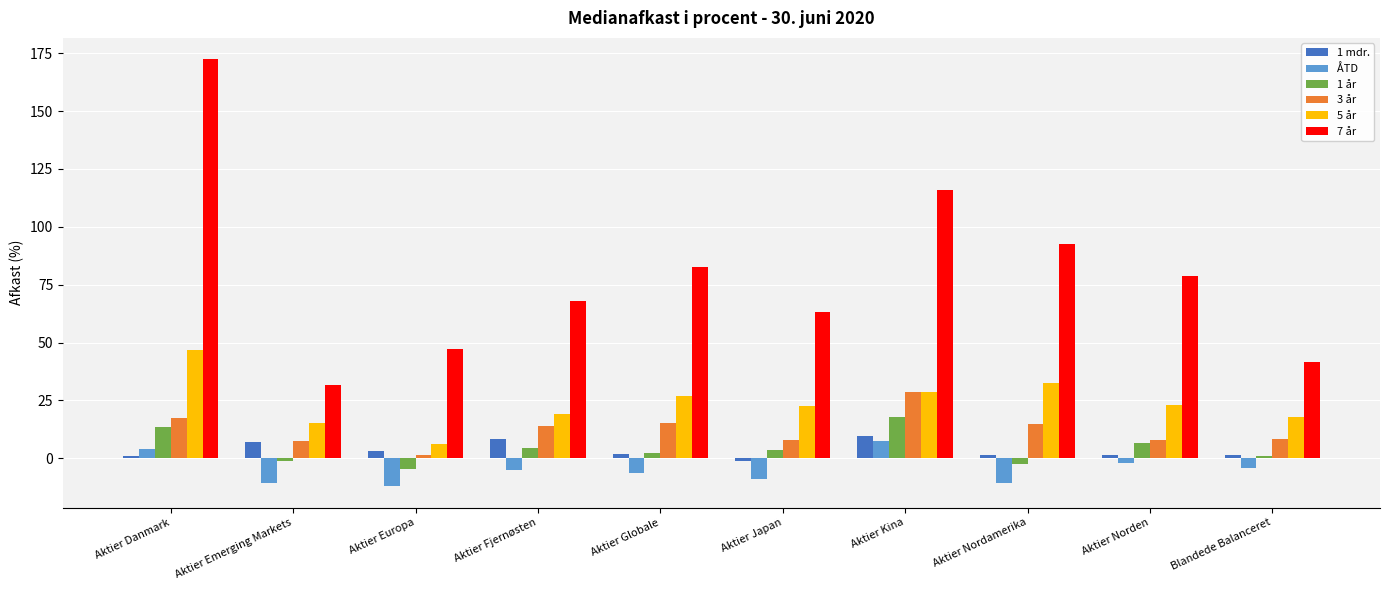

Which series changed the most between Aktier Kina and Aktier Norden?

7 år